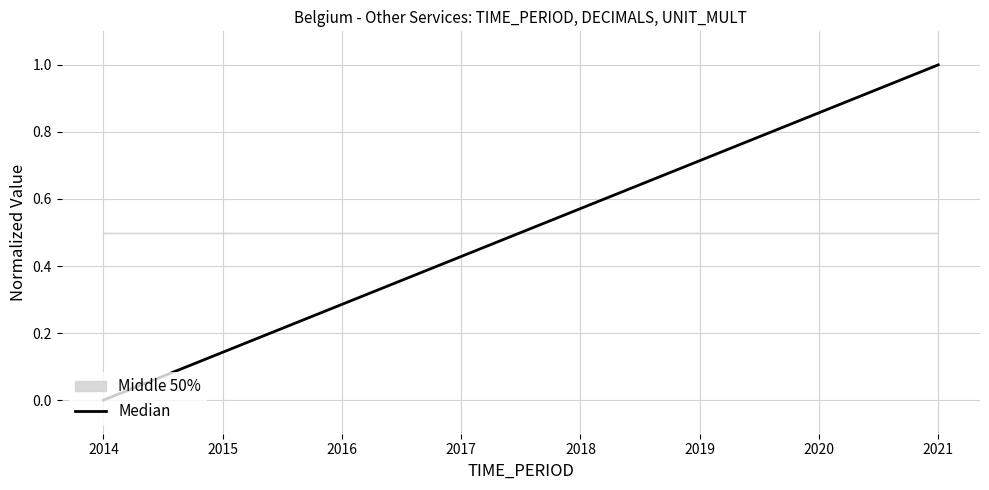

What is the maximum value shown in the chart?

1.0